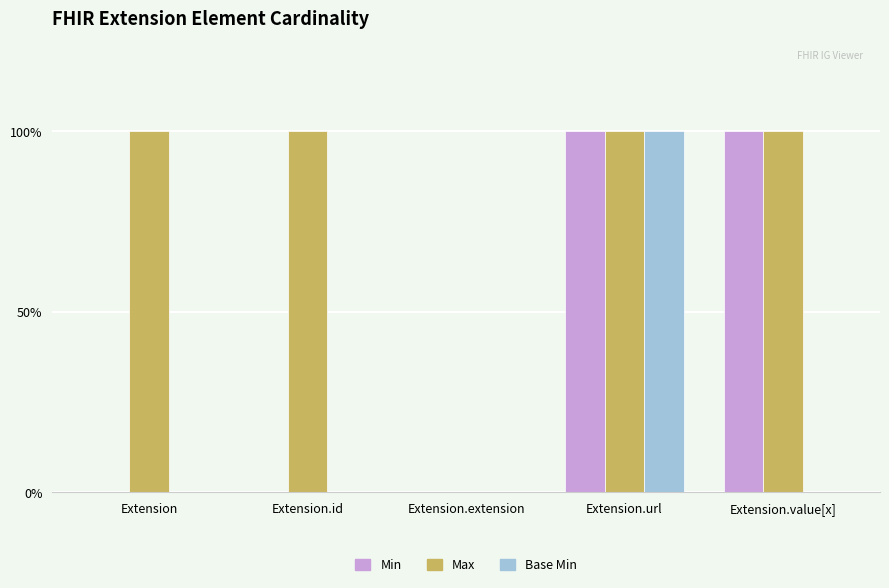

Reading left to right, list all the values displayed in this chart.

Min: Extension=0	Extension.id=0	Extension.extension=0	Extension.url=1	Extension.value[x]=1
Max: Extension=1	Extension.id=1	Extension.extension=0	Extension.url=1	Extension.value[x]=1
Base Min: Extension=0	Extension.id=0	Extension.extension=0	Extension.url=1	Extension.value[x]=0